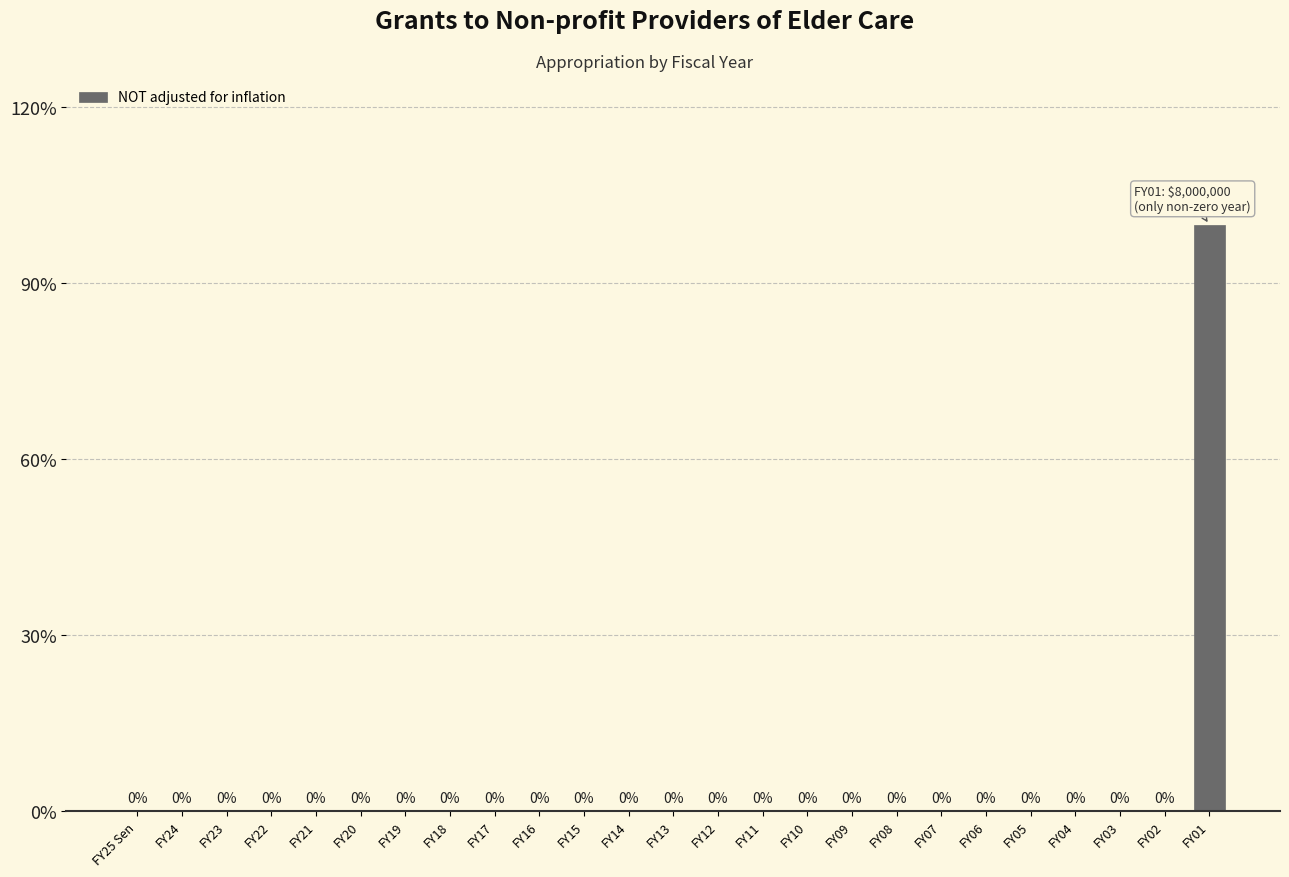

Reading left to right, transcribe all the data shown in this chart.

FY25 Sen=0	FY24=0	FY23=0	FY22=0	FY21=0	FY20=0	FY19=0	FY18=0	FY17=0	FY16=0	FY15=0	FY14=0	FY13=0	FY12=0	FY11=0	FY10=0	FY09=0	FY08=0	FY07=0	FY06=0	FY05=0	FY04=0	FY03=0	FY02=0	FY01=100